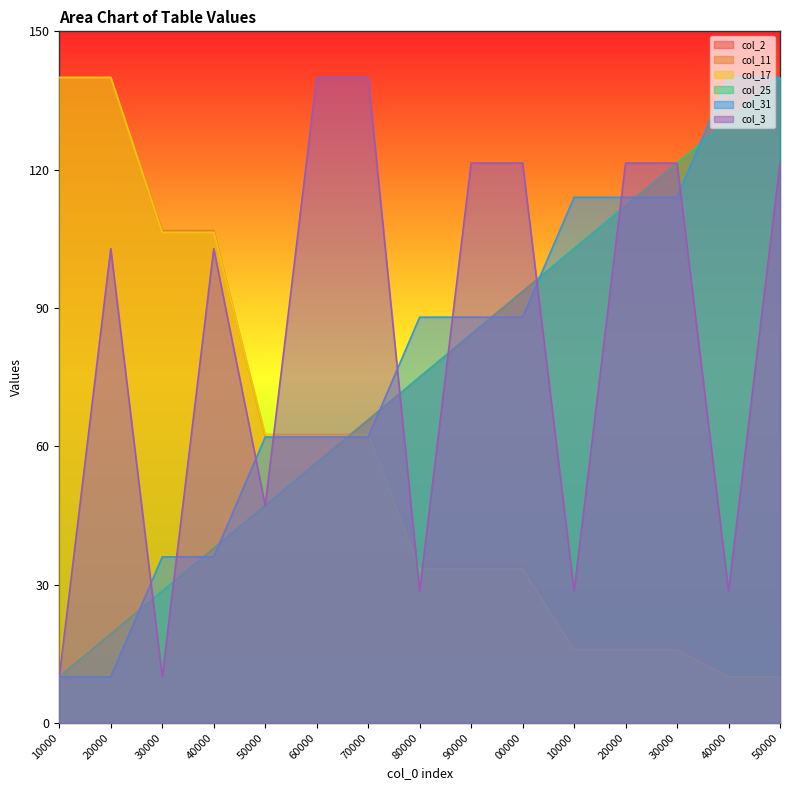

The col_11 series shows 8.6 at 30000. True or false?

False